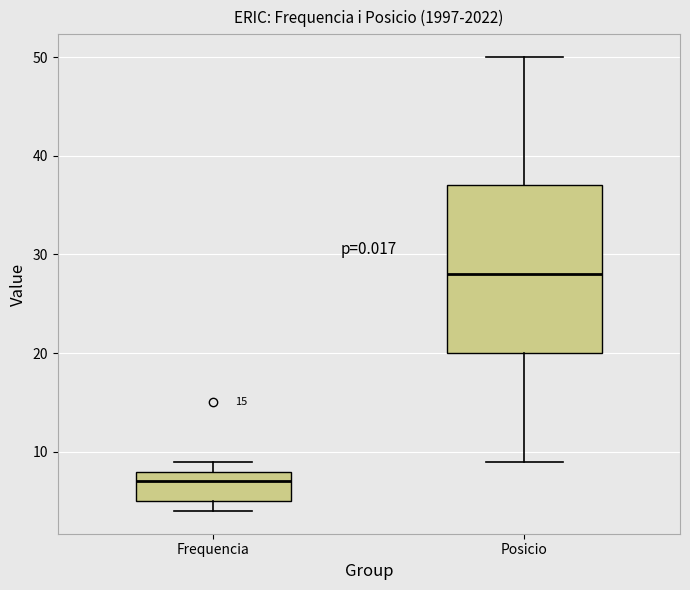

Reading left to right, read every box against the y-axis: the position of its median line, the range the box covers, and the ends of its whiskers. The values are not printed on the chart, so give them approximately, as read against the axis.

Frequencia: median 7, box 5 to 8, whiskers 4 to 9
Posicio: median 28, box 20 to 37, whiskers 9 to 50